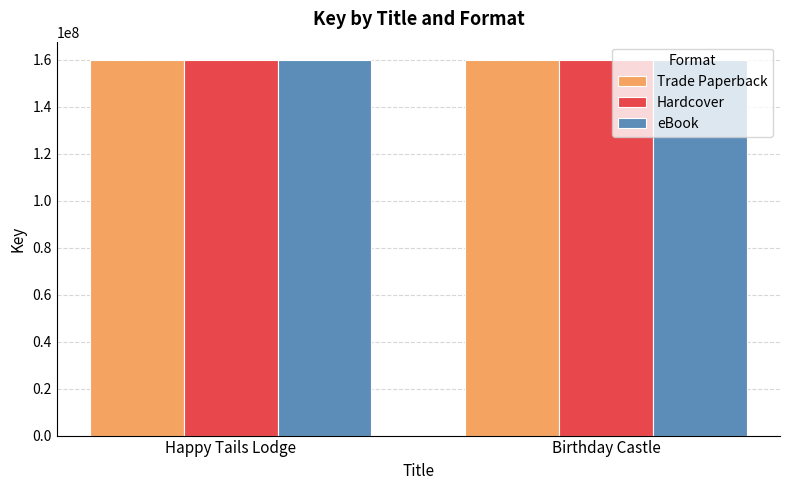

What is the highest value of the Hardcover series?

159634057